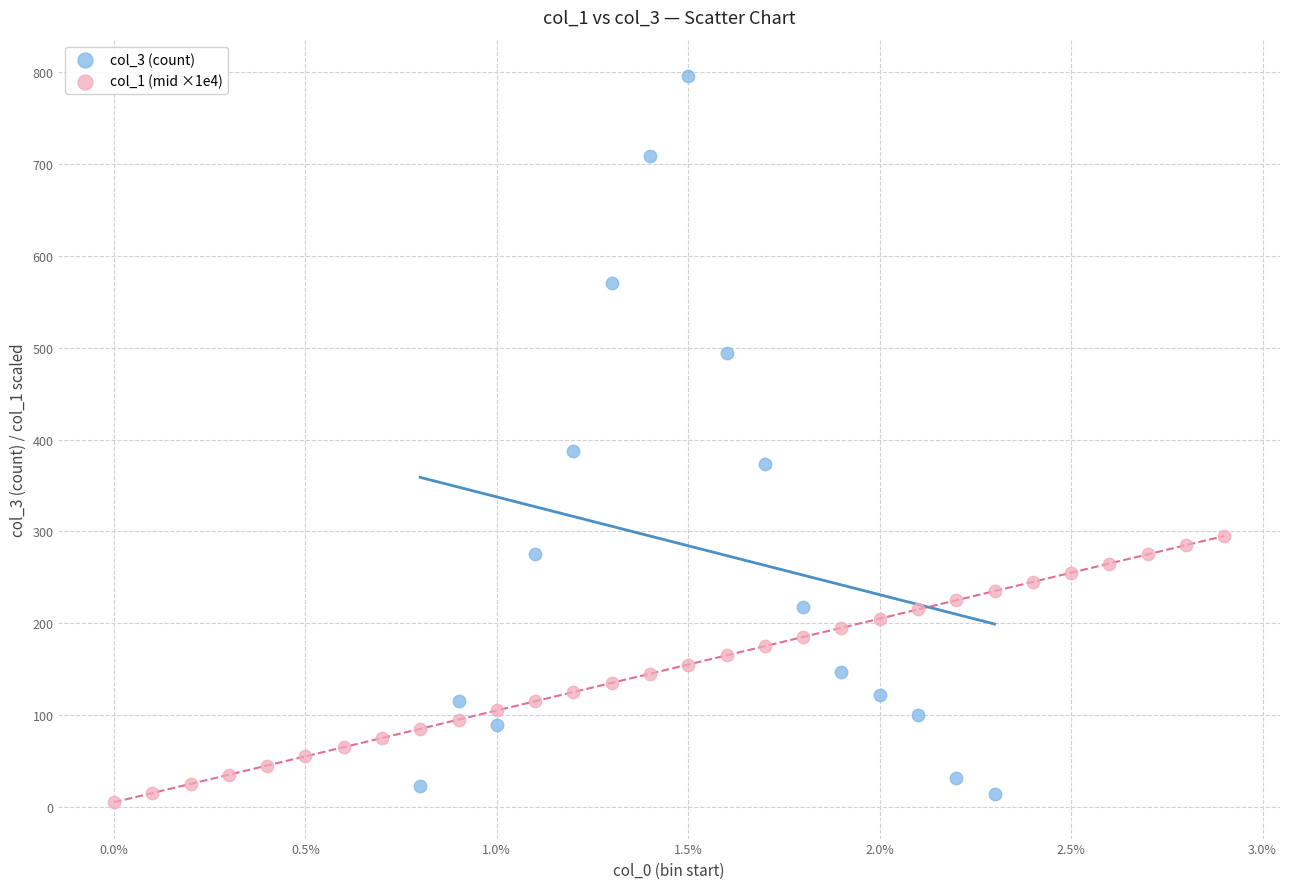

Which series has the widest spread of Y values?

col_3 (count)